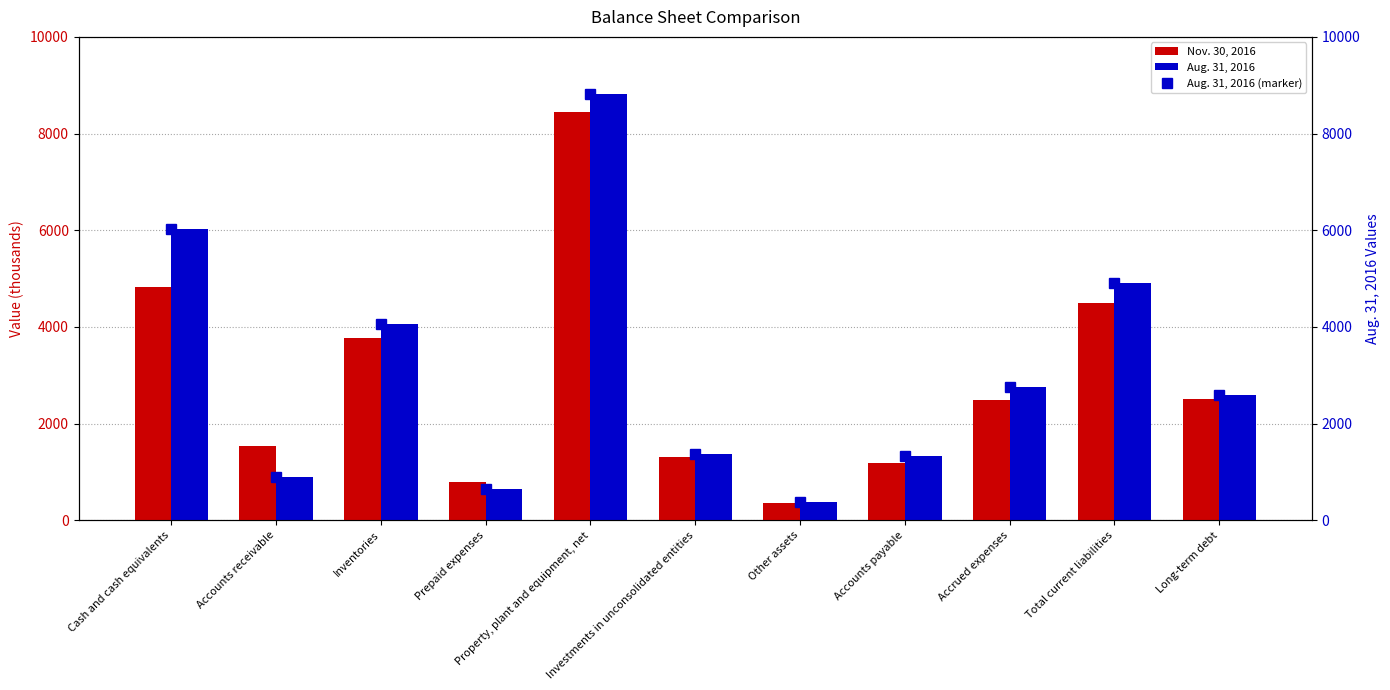

At Accounts payable, list the series in order from smallest to largest.

Nov. 30, 2016, Aug. 31, 2016, Aug. 31, 2016 (marker)